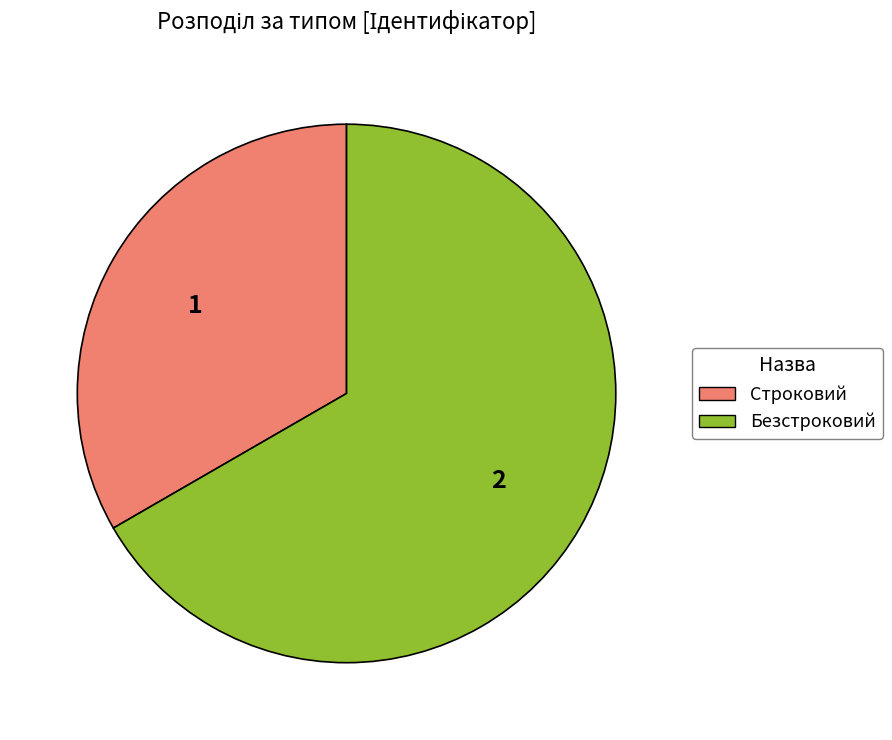

The Строковий slice represents 39% of the pie. True or false?

False